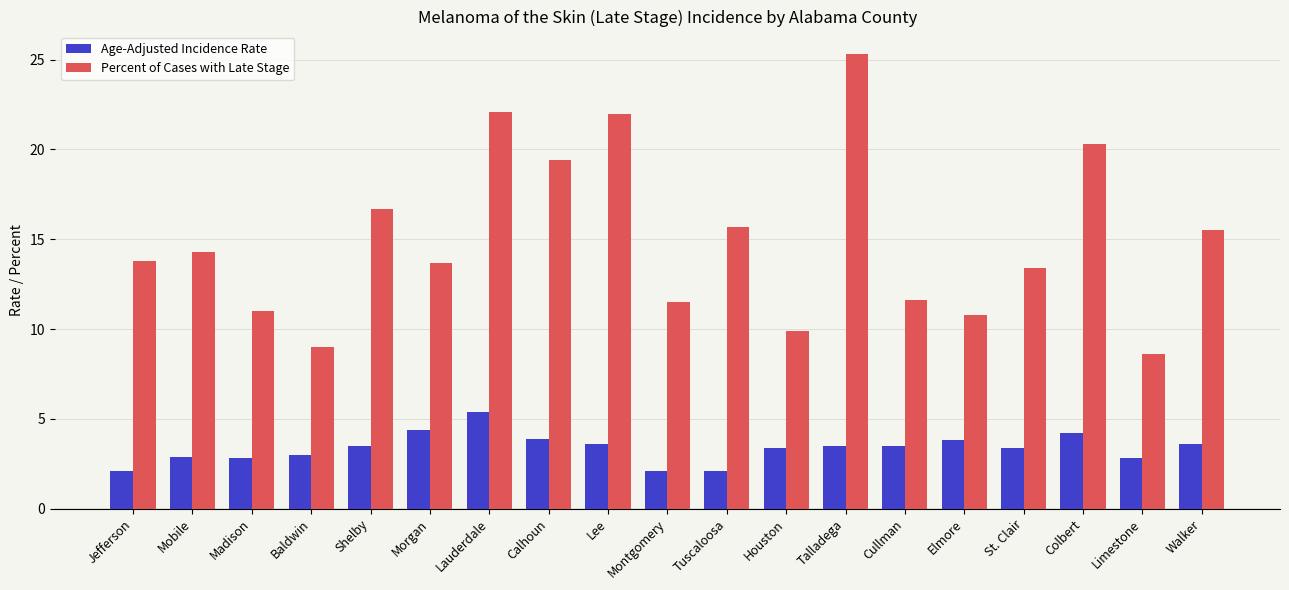

Is the value of Age-Adjusted Incidence Rate at Lauderdale greater than the value of Percent of Cases with Late Stage at Jefferson?

No